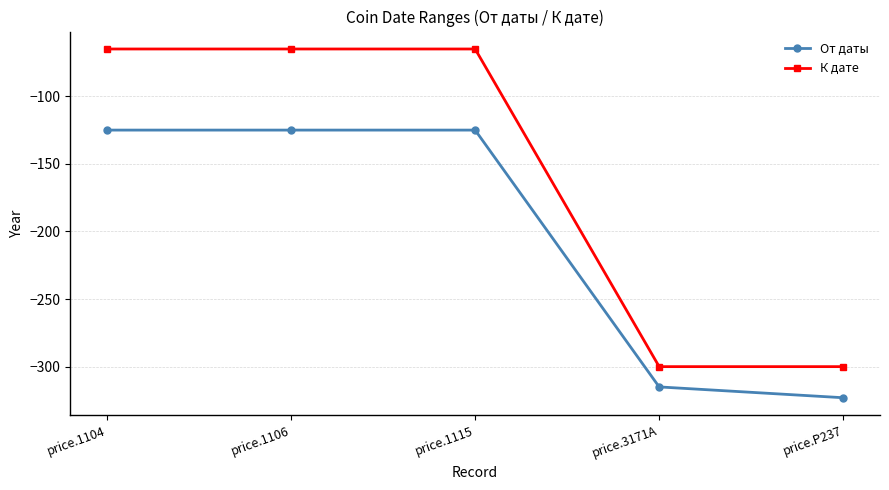

True or false: К дате and От даты cross at least once.

False